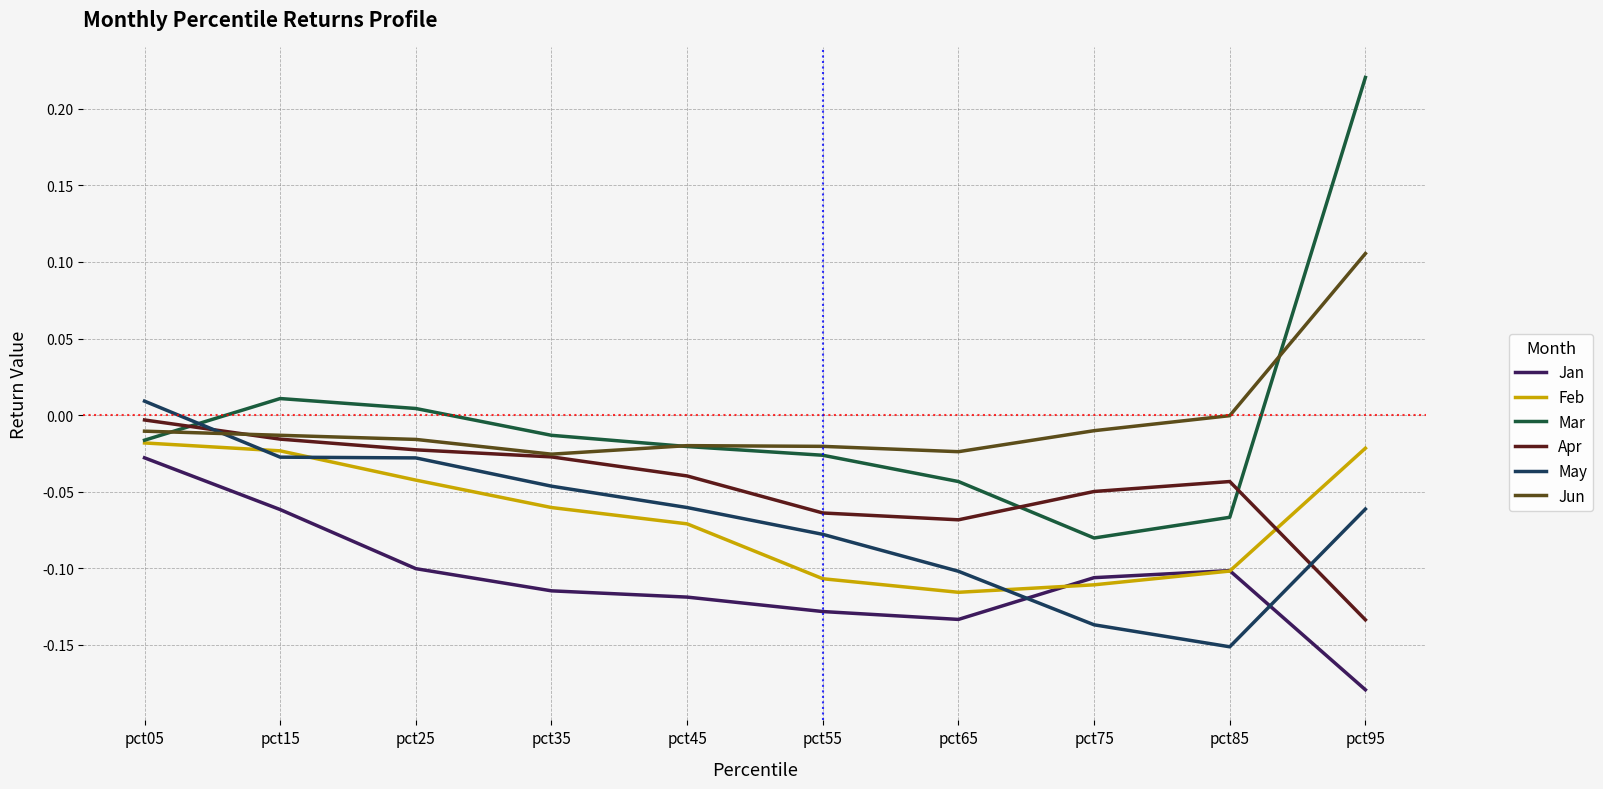

Is the value of May at pct25 greater than the value of Apr at pct15?

No